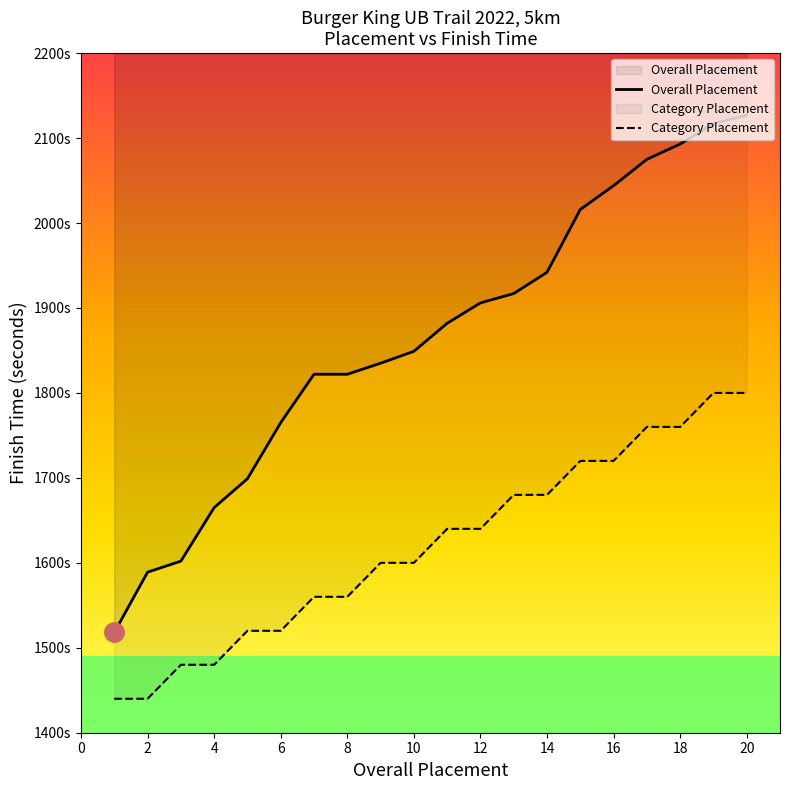

Rank the series by their maximum value, from highest to lowest.

Overall Placement, Category Placement